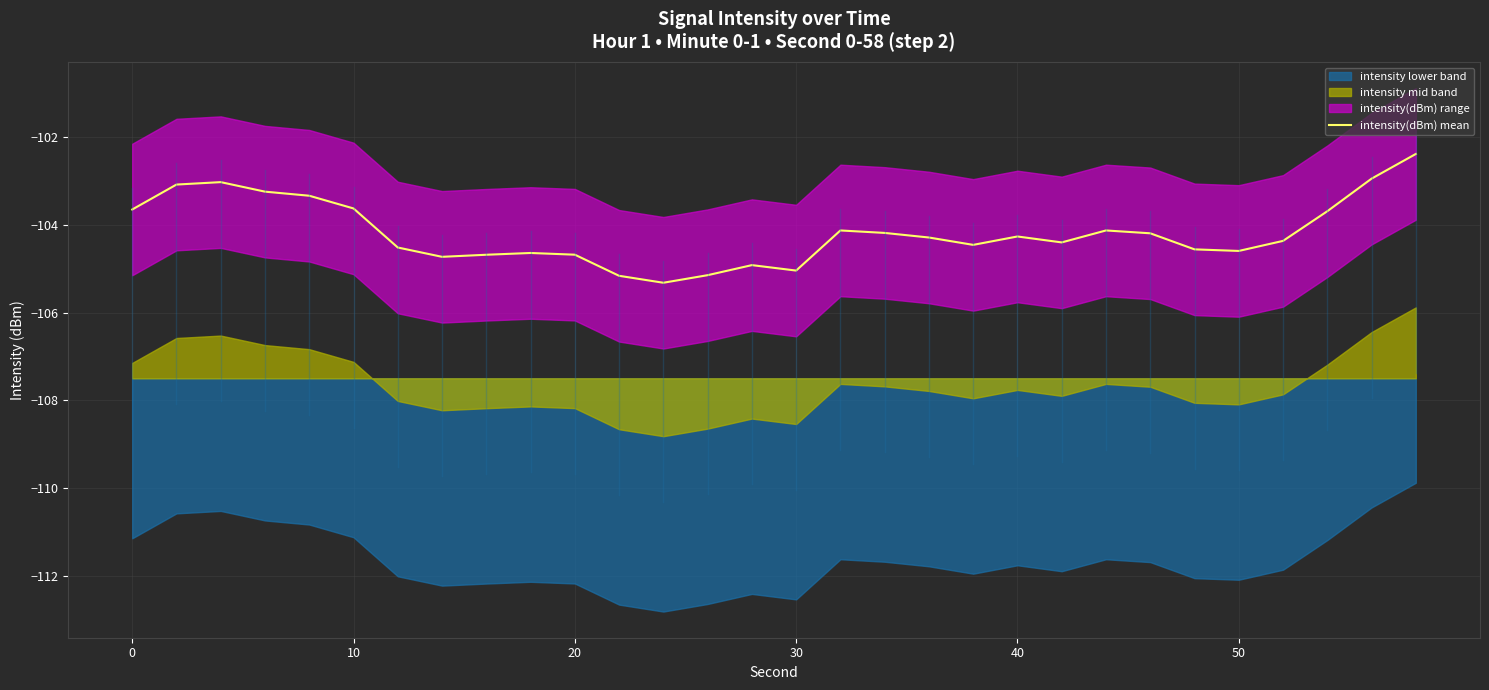

What is the maximum value shown in the chart?

-102.4